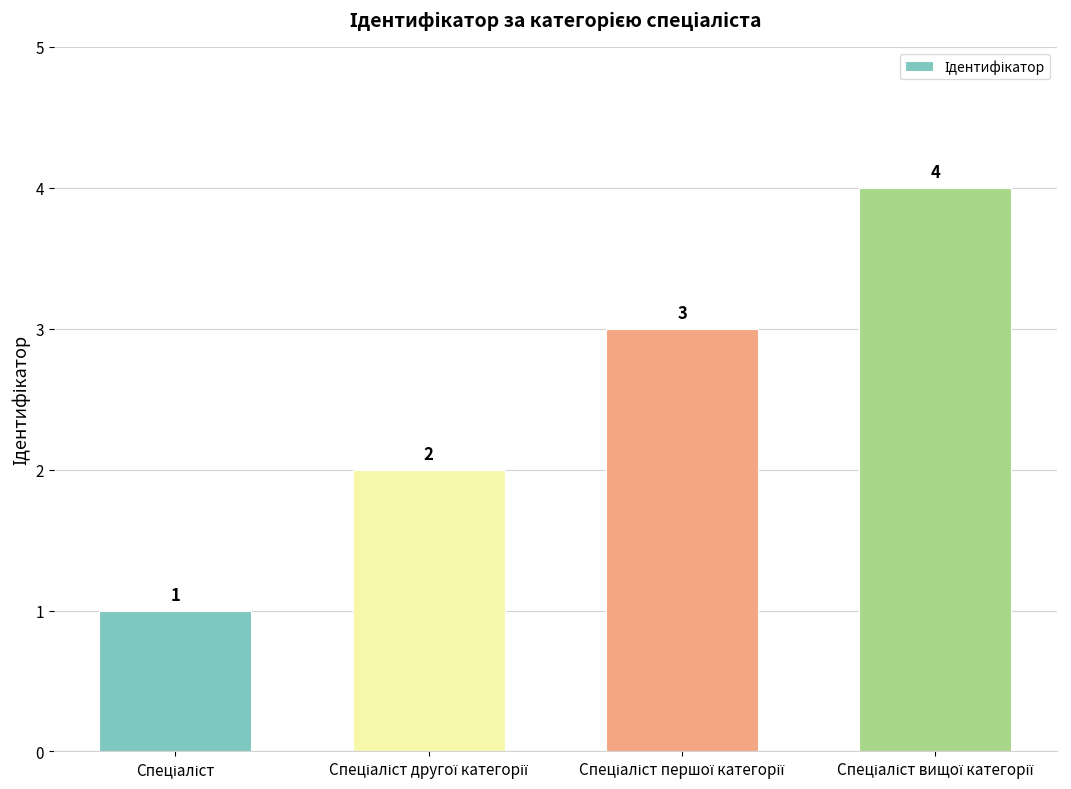

What is the value of the 3rd bar from the left?

3